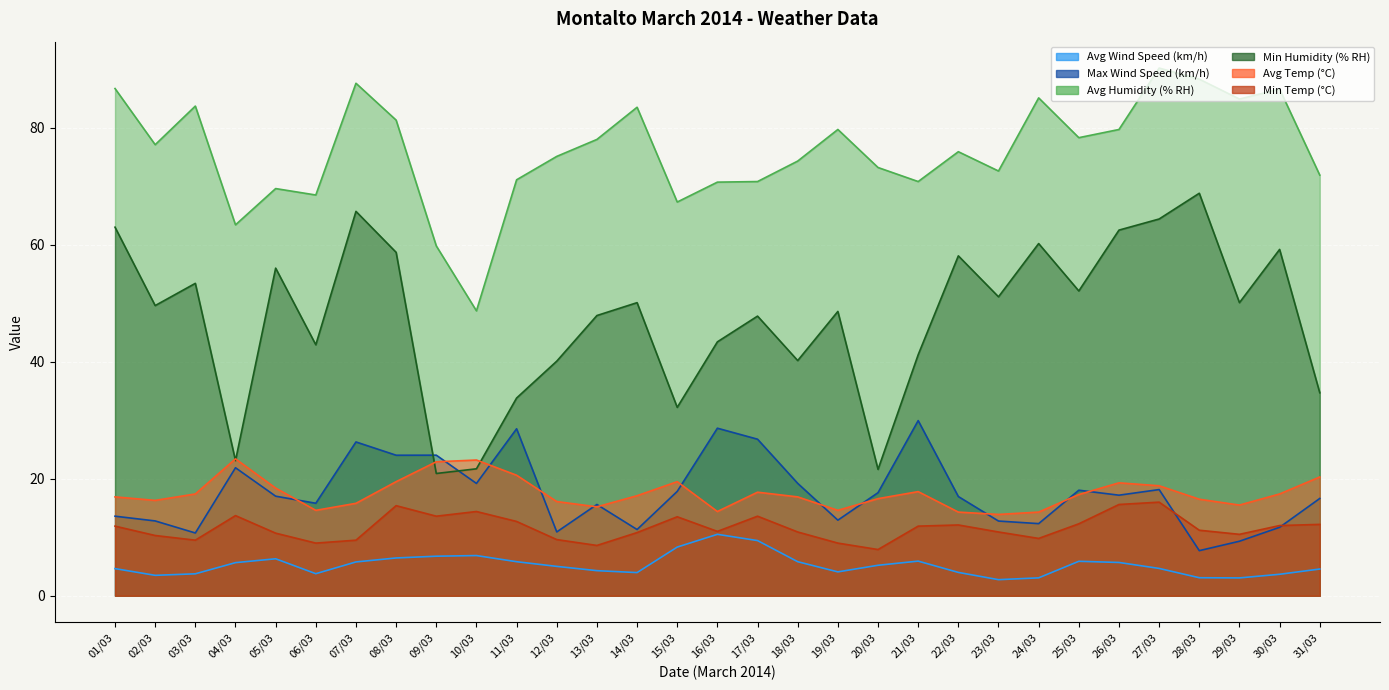

Reading right to left, list all the values displayed in this chart.

Avg Wind Speed (km/h): 4.6	3.7	3.0	3.1	4.7	5.7	5.9	3.1	2.8	4.0	5.9	5.2	4.1	5.8	9.4	10.5	8.3	4.0	4.3	5.0	5.8	6.9	6.8	6.5	5.8	3.8	6.3	5.7	3.8	3.5	4.6
Max Wind Speed (km/h): 16.6	11.7	9.3	7.7	18.1	17.2	18.0	12.3	12.8	17.0	29.9	17.6	12.9	19.2	26.8	28.6	17.8	11.3	15.6	10.9	28.5	19.2	24.0	24.0	26.3	15.8	17.0	21.9	10.7	12.8	13.6
Avg Humidity (% RH): 71.9	86.6	84.9	88.3	90.2	79.7	78.3	85.1	72.6	75.9	70.8	73.2	79.7	74.3	70.8	70.7	67.3	83.5	78.0	75.1	71.1	48.7	59.8	81.3	87.6	68.5	69.6	63.4	83.7	77.1	86.7
Min Humidity (% RH): 34.7	59.2	50.1	68.8	64.4	62.5	52.1	60.2	51.1	58.1	41.2	21.6	48.6	40.2	47.8	43.4	32.2	50.1	47.9	40.1	33.8	21.7	20.9	58.7	65.7	42.9	56.0	23.1	53.4	49.6	63.0
Avg Temp (°C): 20.3	17.4	15.5	16.5	18.8	19.3	17.3	14.3	13.9	14.3	17.8	16.6	14.6	16.9	17.7	14.4	19.5	17.1	15.2	16.1	20.6	23.2	22.9	19.5	15.8	14.6	18.4	23.4	17.4	16.3	16.9
Min Temp (°C): 12.2	12.0	10.5	11.2	16.0	15.6	12.3	9.8	10.9	12.1	11.9	7.9	9.0	10.9	13.6	11.0	13.5	10.8	8.6	9.6	12.7	14.4	13.6	15.4	9.5	9.0	10.7	13.7	9.5	10.3	11.9